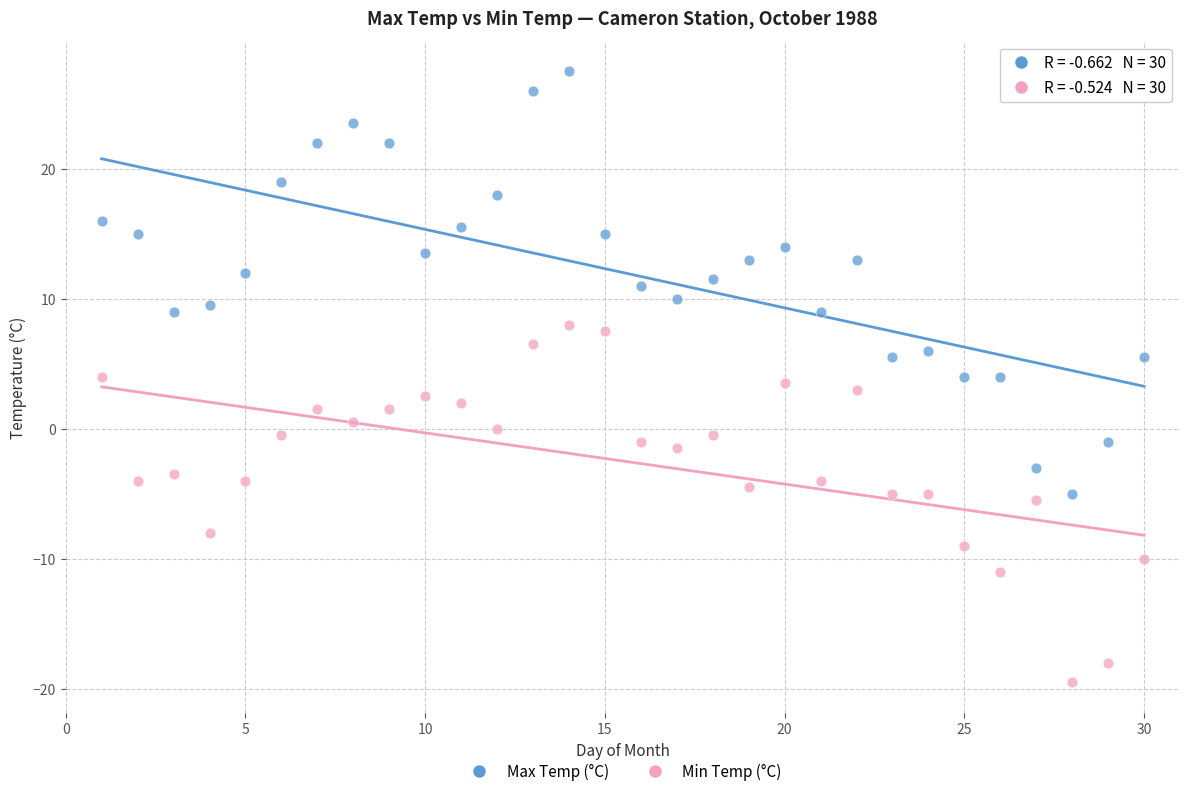

Which series has the widest spread of Y values?

Max Temp (°C)